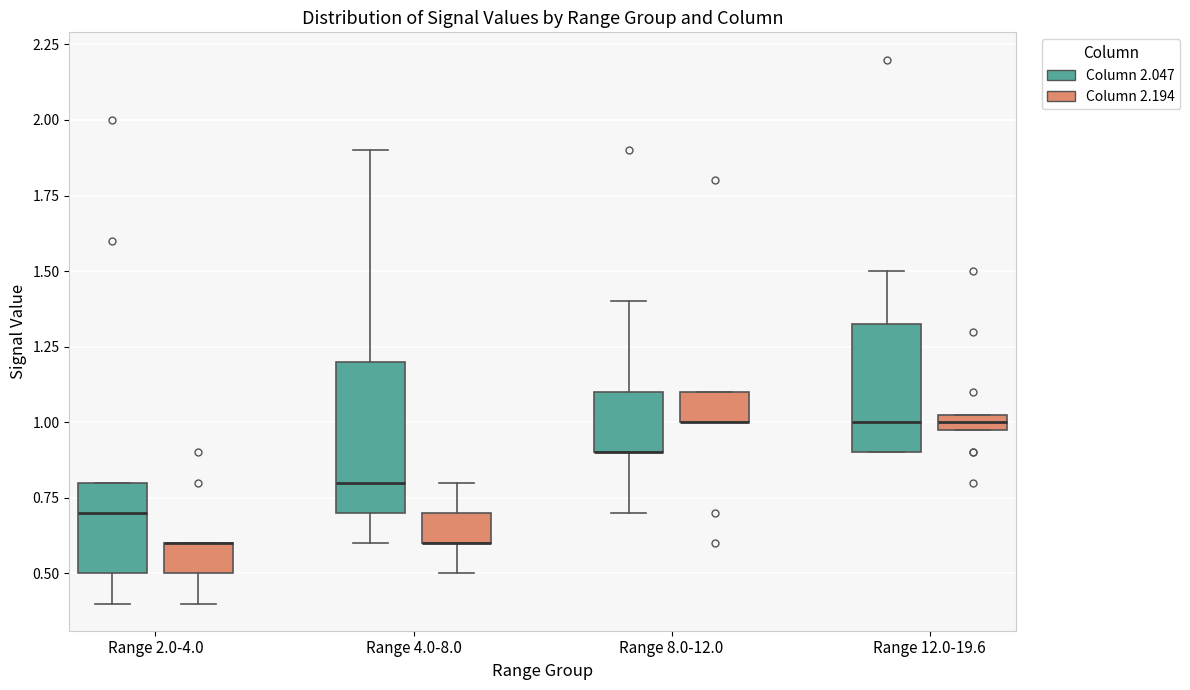

Where is the upper edge of the box for Range 4.0-8.0 (Column 2.194) on the y-axis? The values are not printed on the chart, so give them approximately, as read against the axis.

0.70